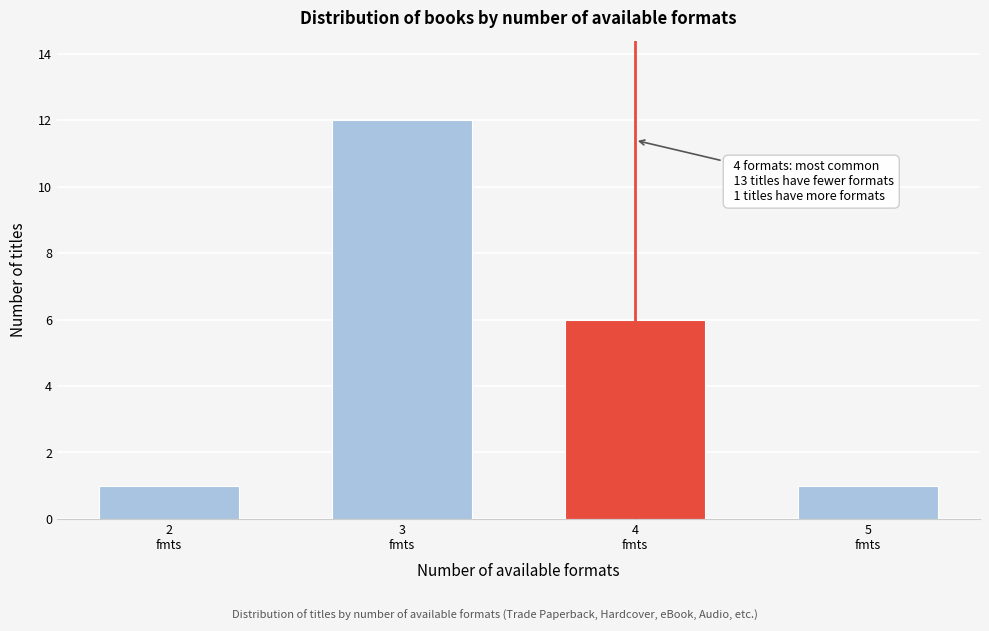

Reading left to right, transcribe all the data shown in this chart.

1	12	6	1